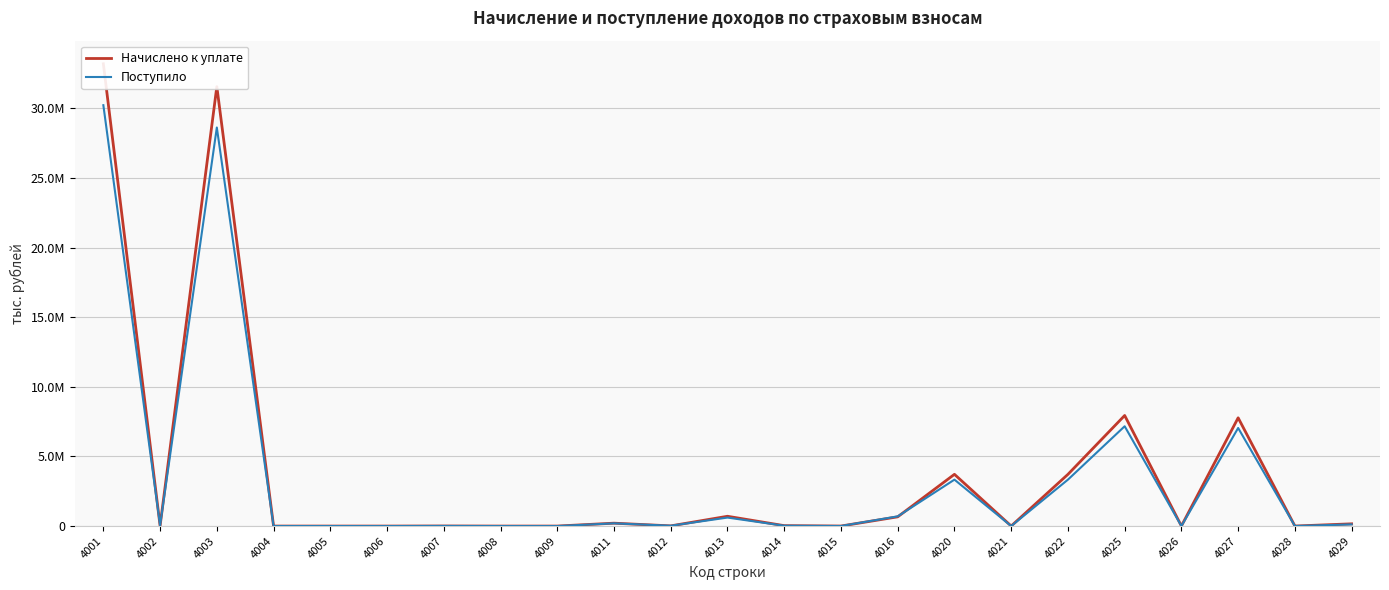

Reading left to right, list all the values displayed in this chart.

Начислено к уплате: 33207760	17757	31566843	224	106	9	4770	9	4	207166	12772	703369	29157	1958	663582	3716698	1998	3714700	7943313	4887	7775614	1748	161064
Поступило: 30233467	41438	28629071	650	1355	120	8799	9	49	195728	22751	609488	24944	2483	696451	3335042	835	3334207	7168745	625	7045355	3515	119250